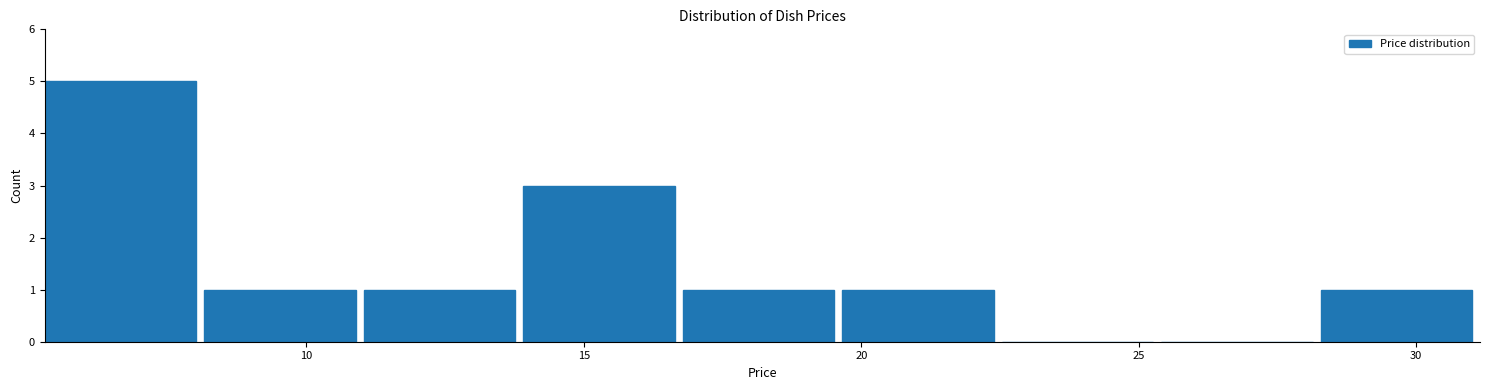

Reading left to right, transcribe this chart: for each bar, give the range it covers on the x-axis and its height. Neither the bar edges nor the heights are printed on the chart, so give them approximately, as read against the axes.

5.5 to 8.0: 5
8.0 to 11.0: 1
11.0 to 14.0: 1
14.0 to 17.0: 3
17.0 to 19.5: 1
19.5 to 22.5: 1
22.5 to 25.5: 0
25.5 to 28.5: 0
28.5 to 31.0: 1